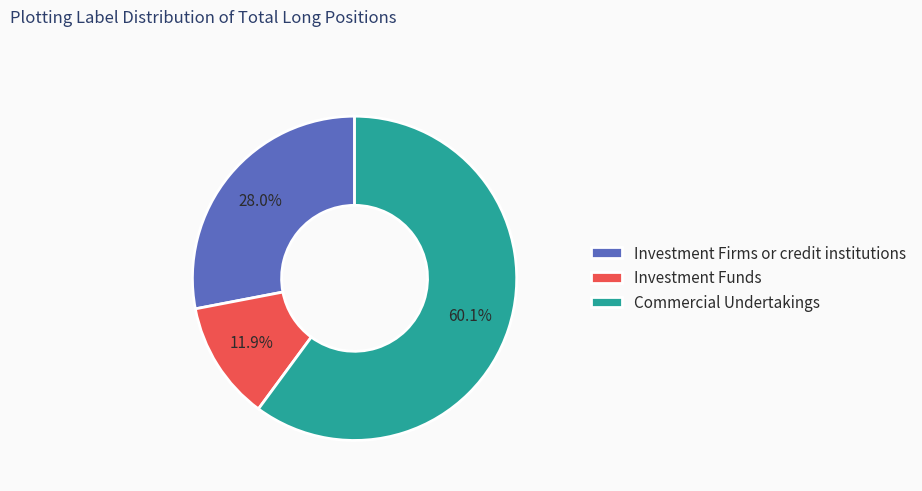

To the nearest percent, what is the average slice percentage?

33%